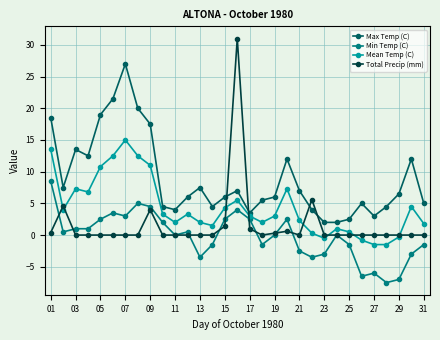

What is the difference between the maximum and minimum values in the Total Precip (mm) series?

31.0